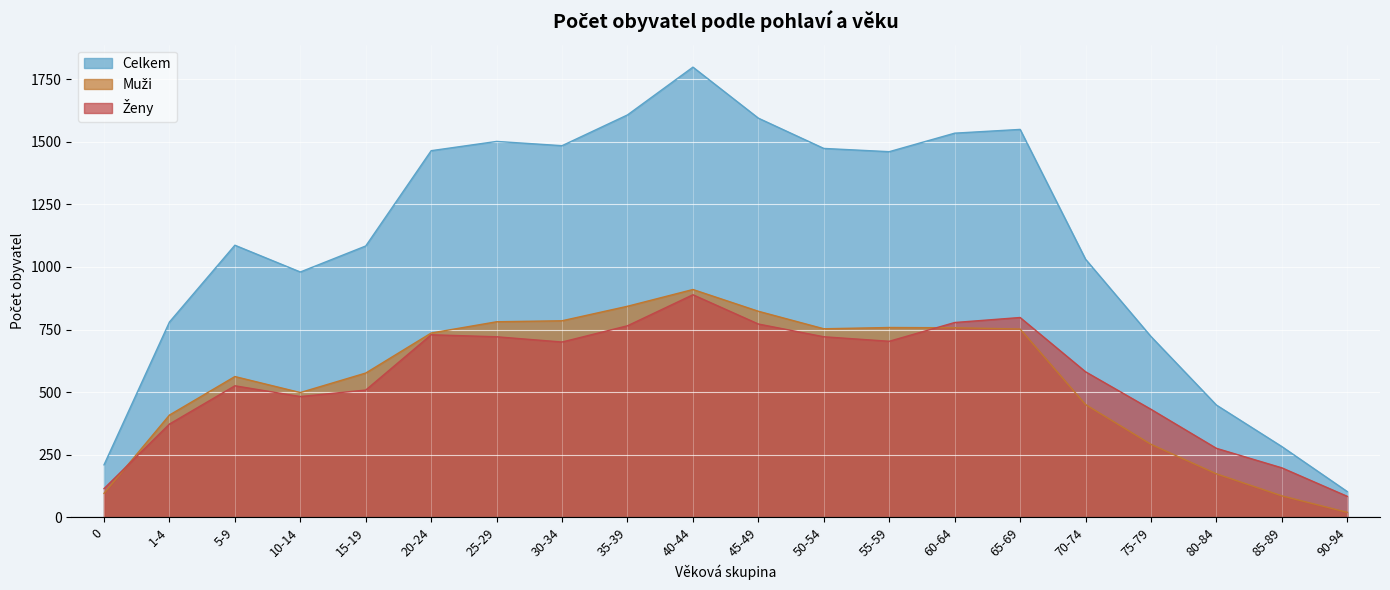

Where is the first local minimum for Muži?

10-14